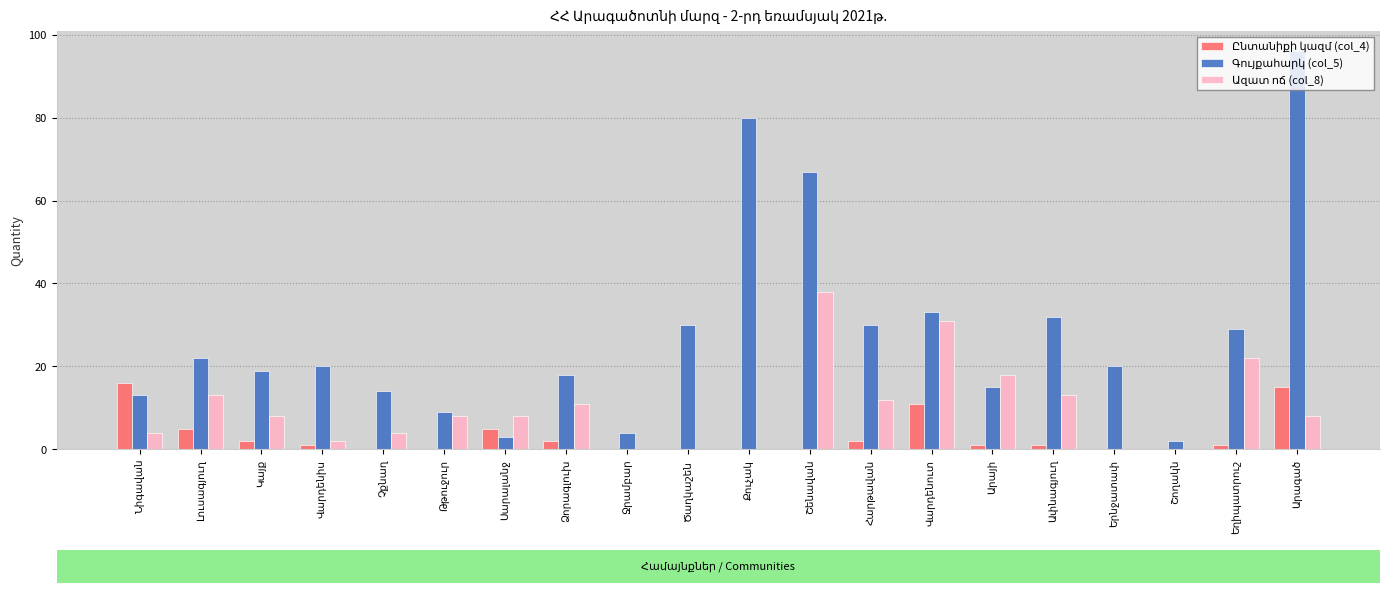

What is the maximum value shown in the chart?

96